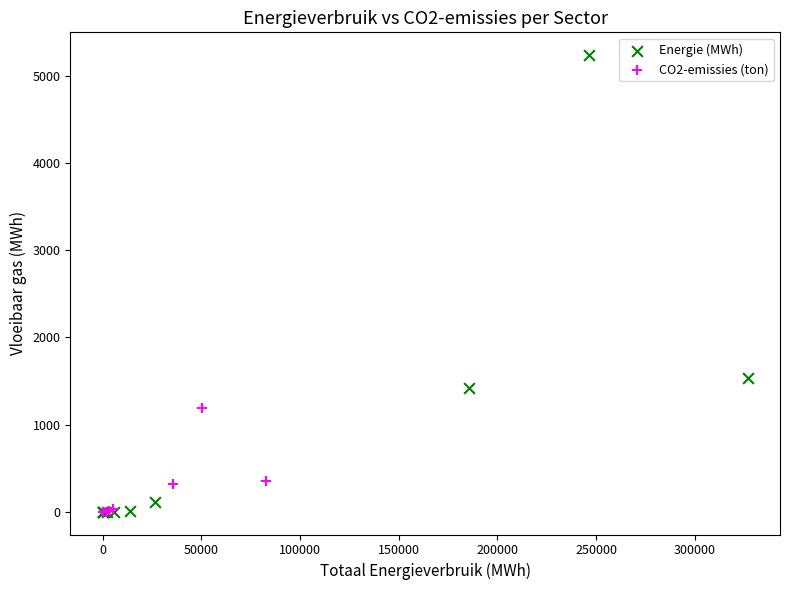

Which series reaches the maximum Y coordinate?

Energie (MWh)